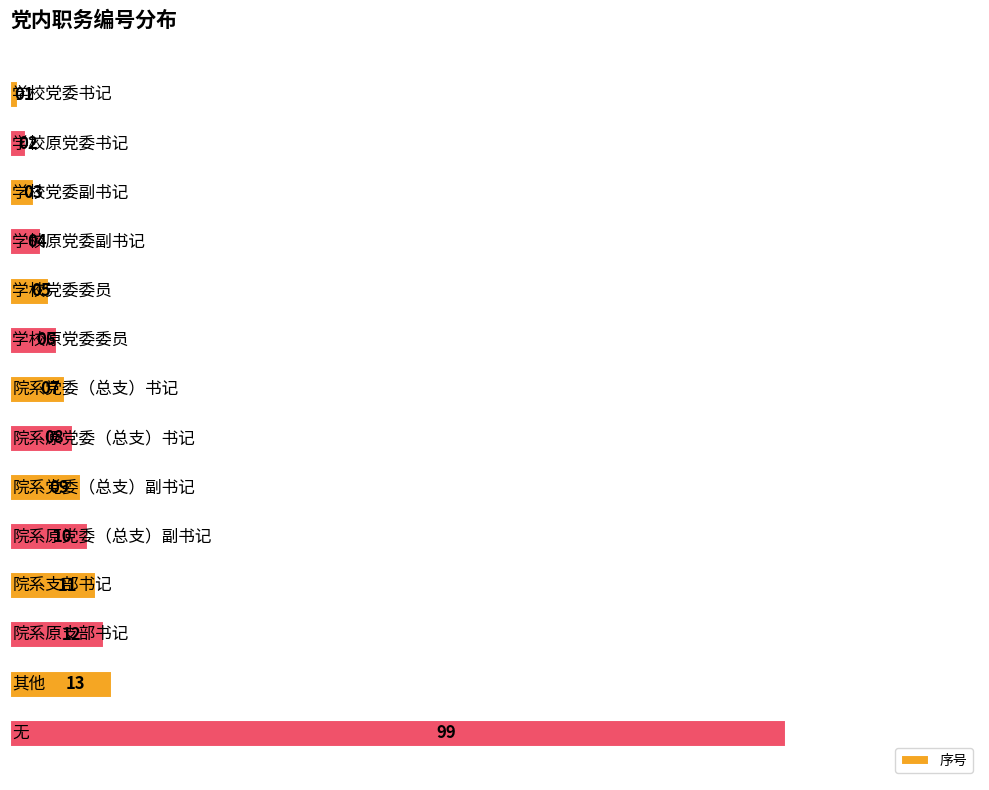

What is the average value?

14